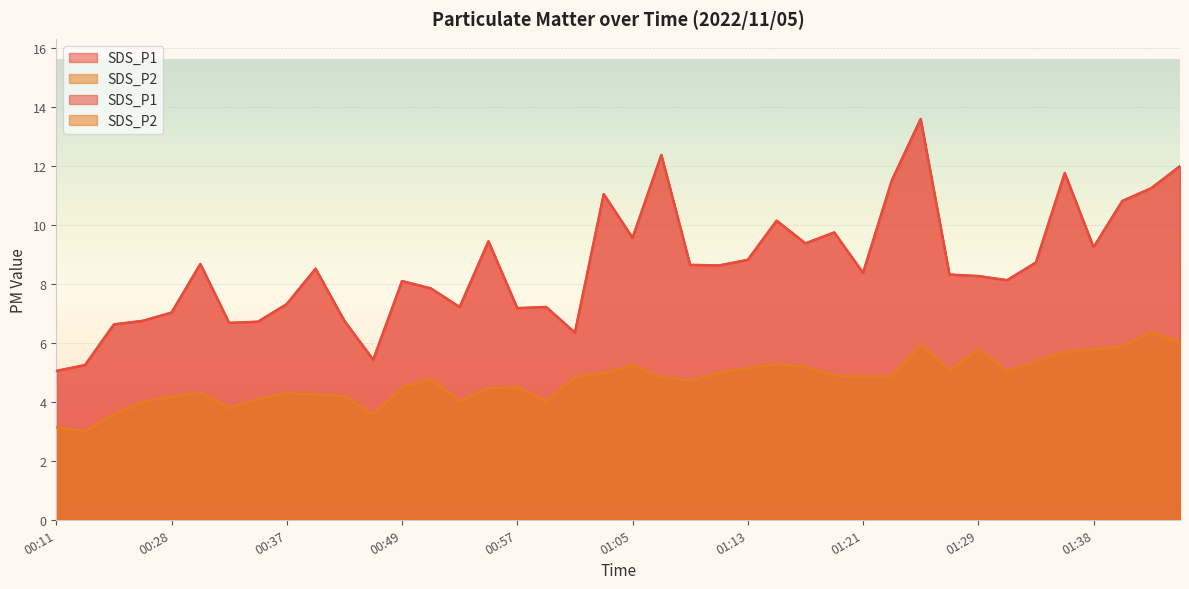

Reading left to right, what are all the values shown in this chart?

SDS_P1: 5.0	5.2	6.6	6.8	7.0	8.7	6.7	6.7	7.3	8.5	6.8	5.4	8.1	7.8	7.2	9.4	7.2	7.2	6.3	11.1	9.6	12.4	8.7	8.6	8.8	10.2	9.4	9.8	8.4	11.5	13.6	8.3	8.3	8.1	8.7	11.8	9.2	10.8	11.2	12.0
SDS_P2: 3.1	3.0	3.6	4.0	4.2	4.3	3.8	4.1	4.3	4.2	4.2	3.6	4.5	4.8	4.0	4.5	4.5	4.0	4.8	5.0	5.2	4.8	4.7	5.0	5.2	5.3	5.2	4.9	4.8	4.9	6.0	5.1	5.8	5.0	5.4	5.7	5.8	5.9	6.4	6.0